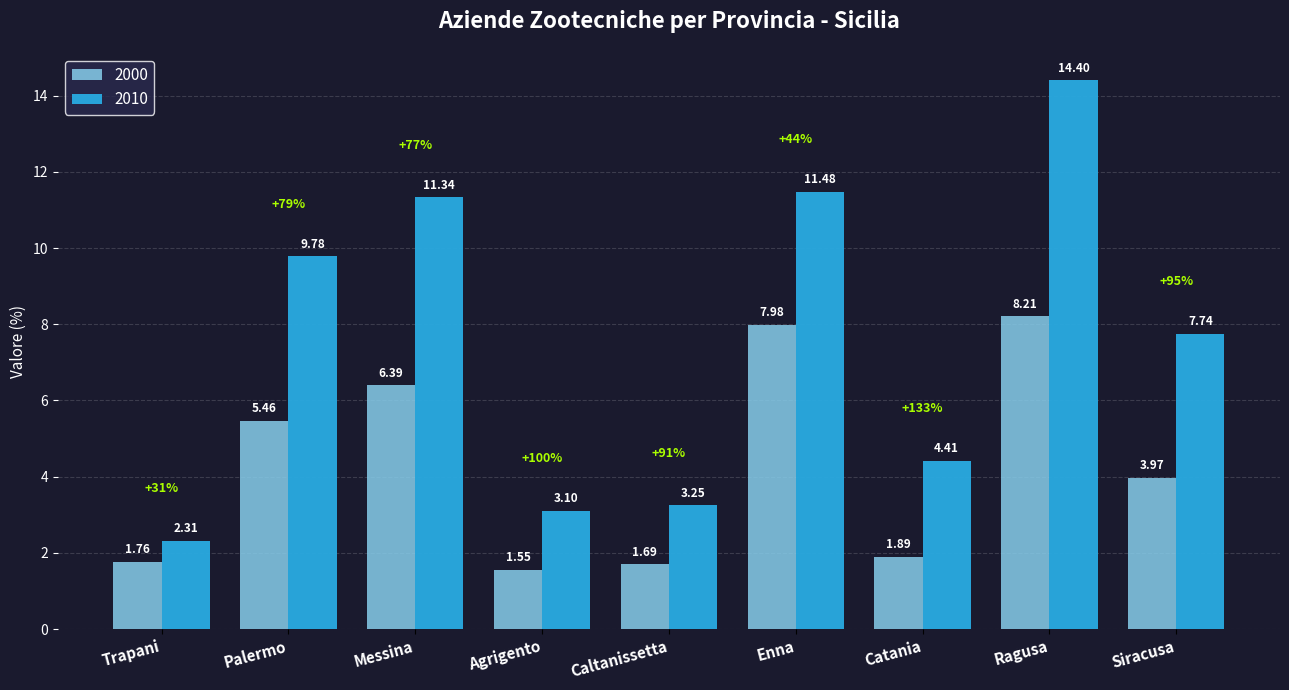

What is the sum of all 2000 values?

38.9